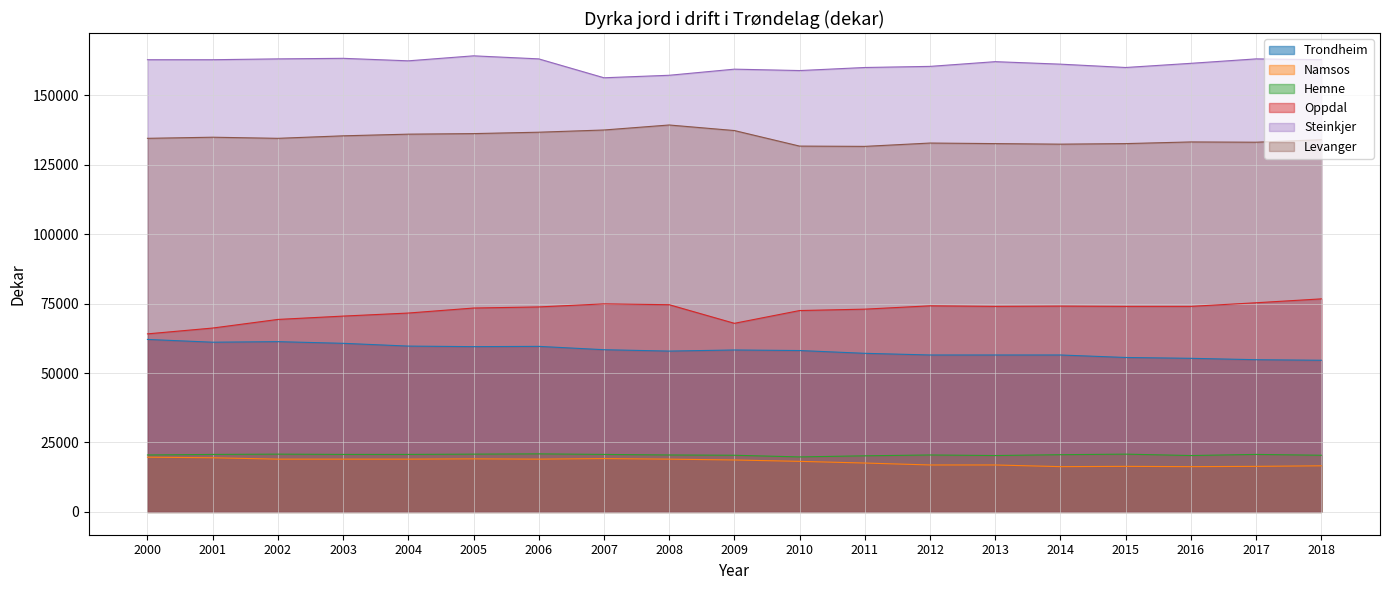

What is the maximum value for Oppdal?

76700